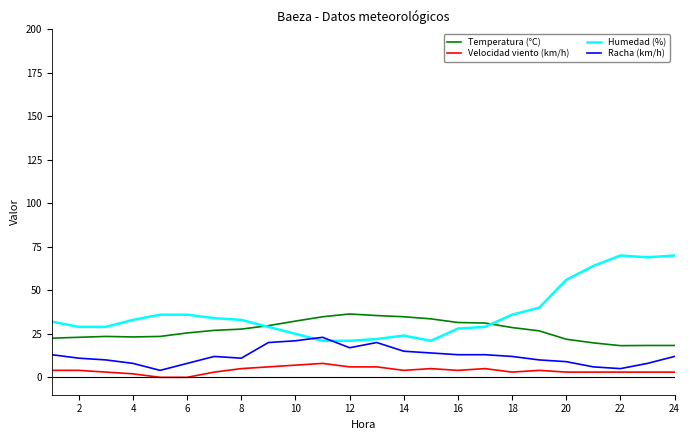

Which series has the largest total across all categories?

Humedad (%)